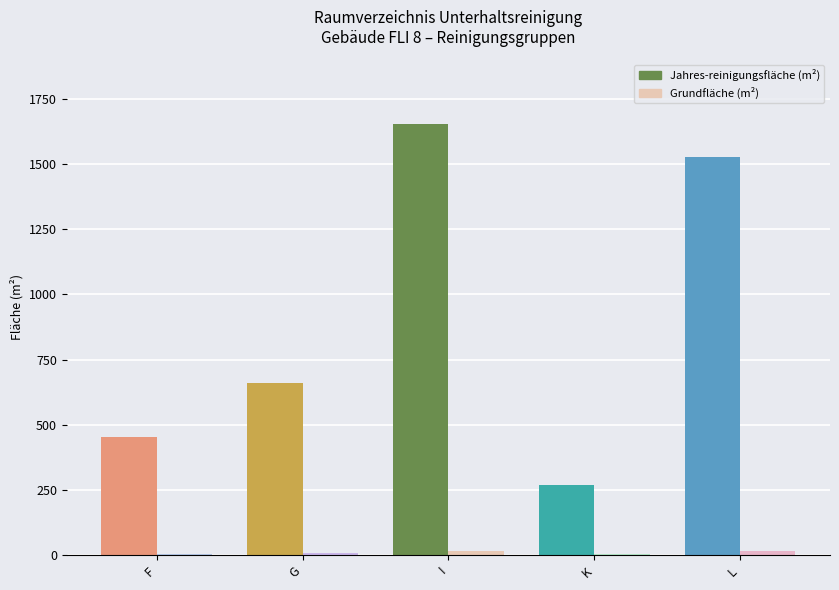

What is the sum of all Jahres-reinigungsfläche (m²) values?

4563.5